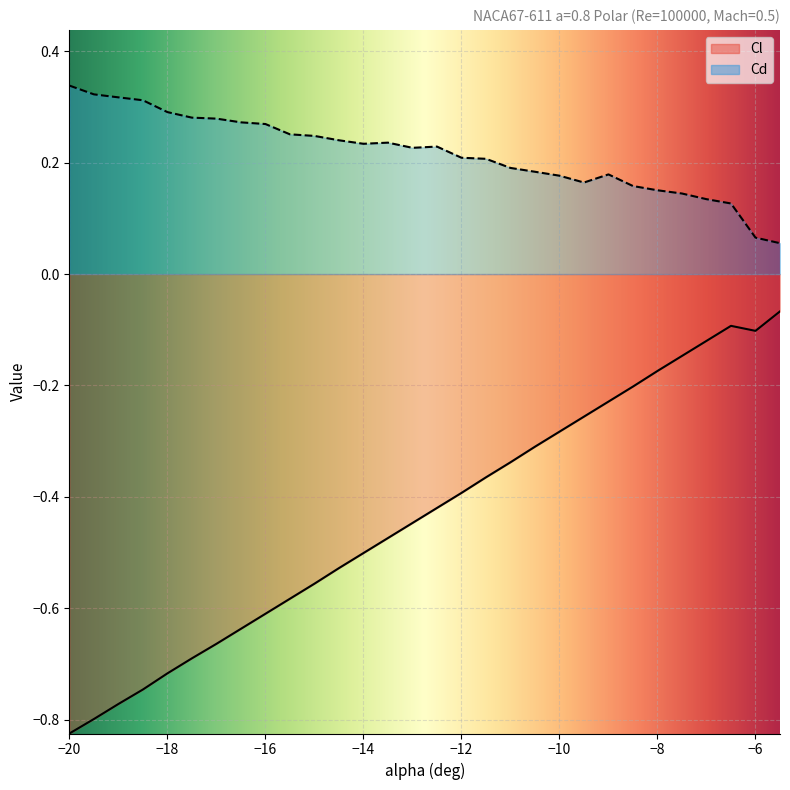

What position from the left is -10.5?

20